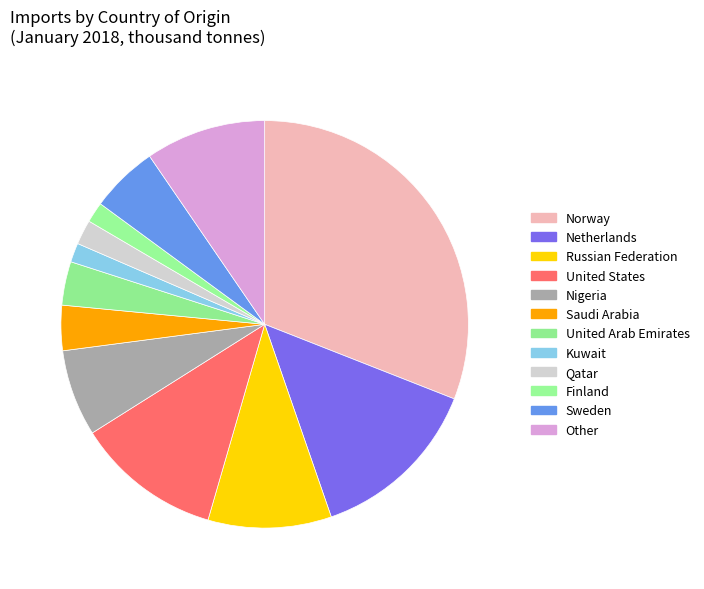

How many slices are in this pie chart?

12